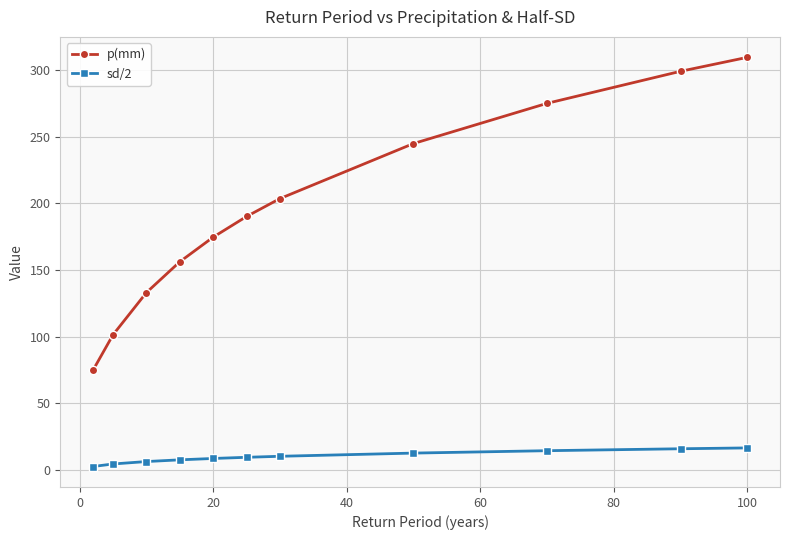

What is the value of the p(mm) point at the 1st from the left?

74.9